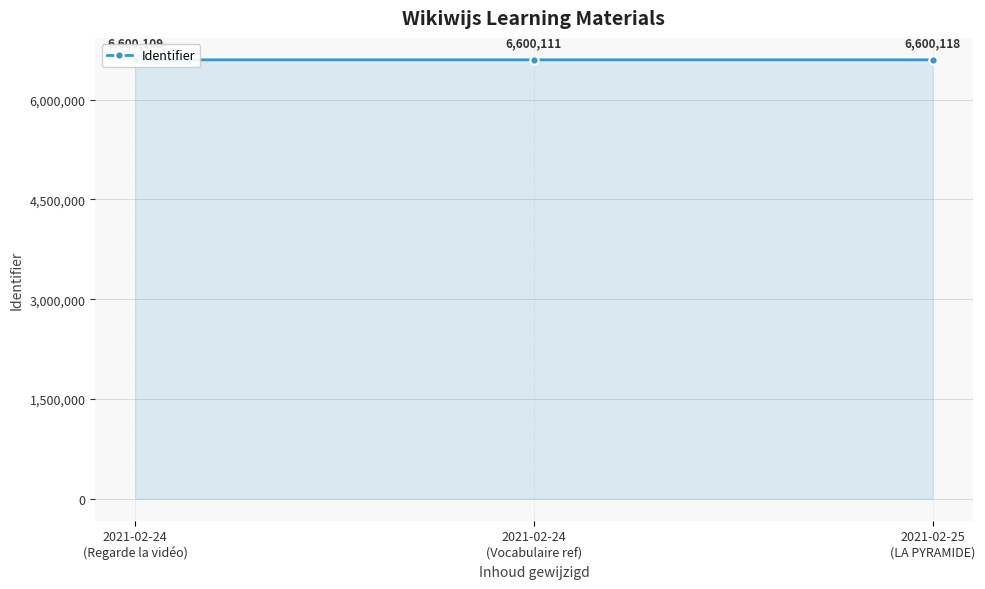

Reading left to right, list all the values displayed in this chart.

2021-02-24
(Regarde la vidéo)=6600109	2021-02-24
(Vocabulaire ref)=6600111	2021-02-25
(LA PYRAMIDE)=6600118